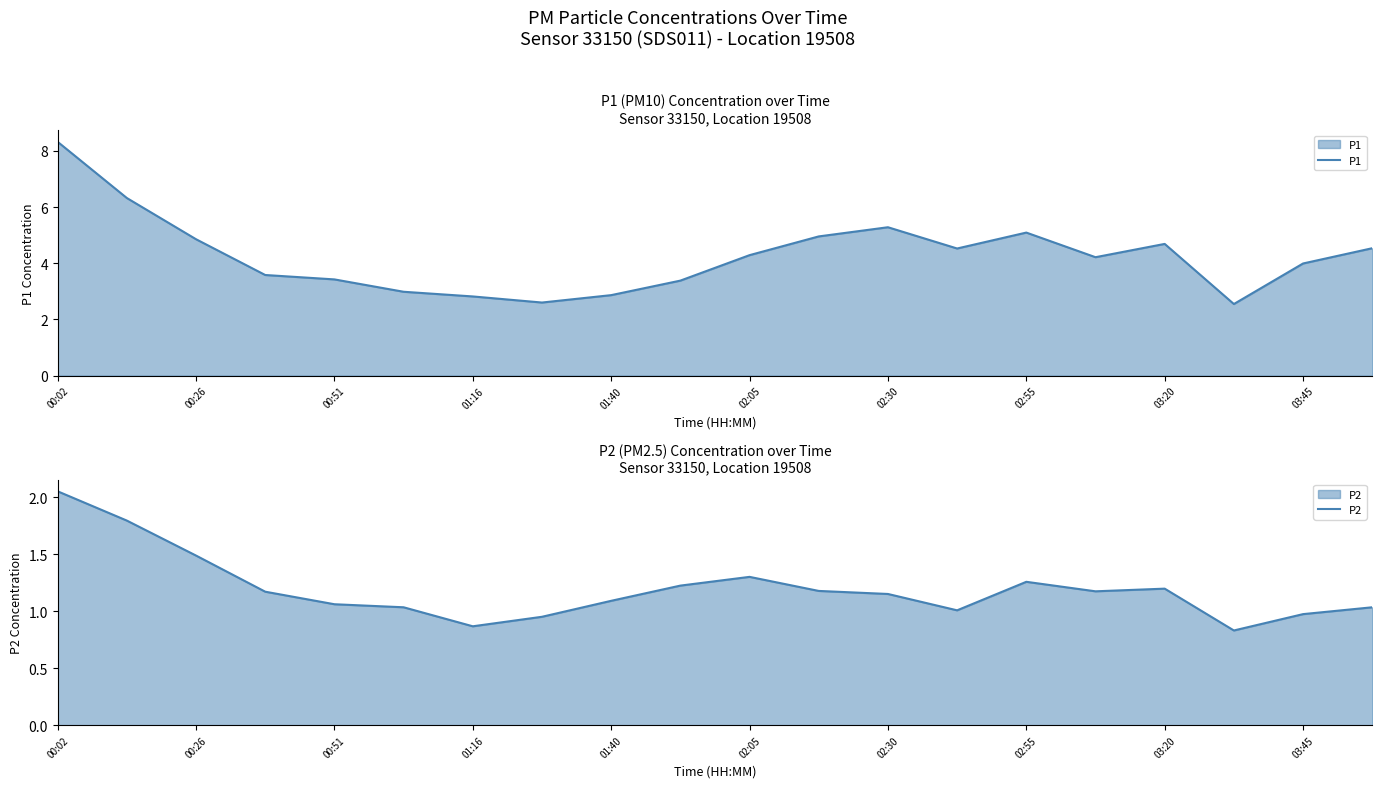

At which label does P1 reach its peak?

00:02